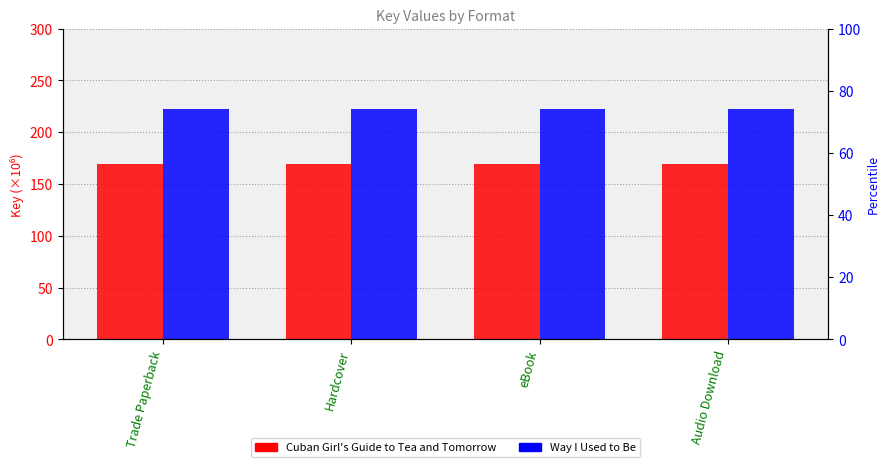

At how many categories does at least one series exceed 170?

4